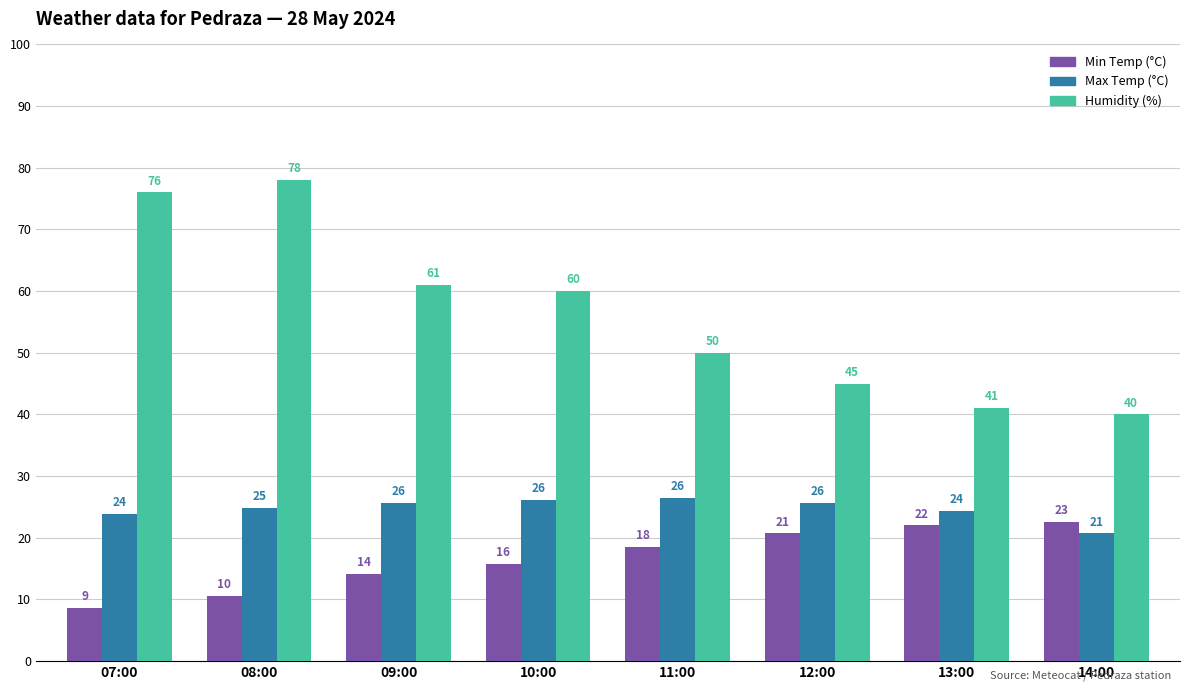

What is the sum of the Max Temp (°C) values at 12:00 and 09:00?

51.3